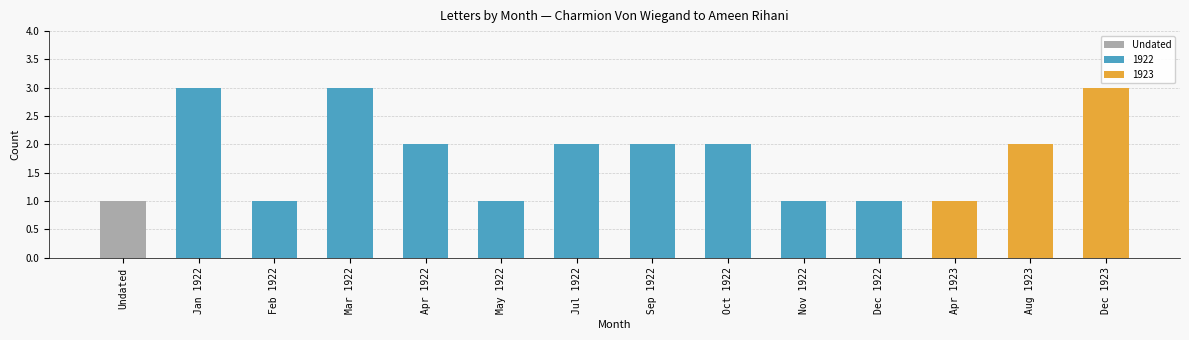

What is the label of the 11th bar from the left?

Dec 1922